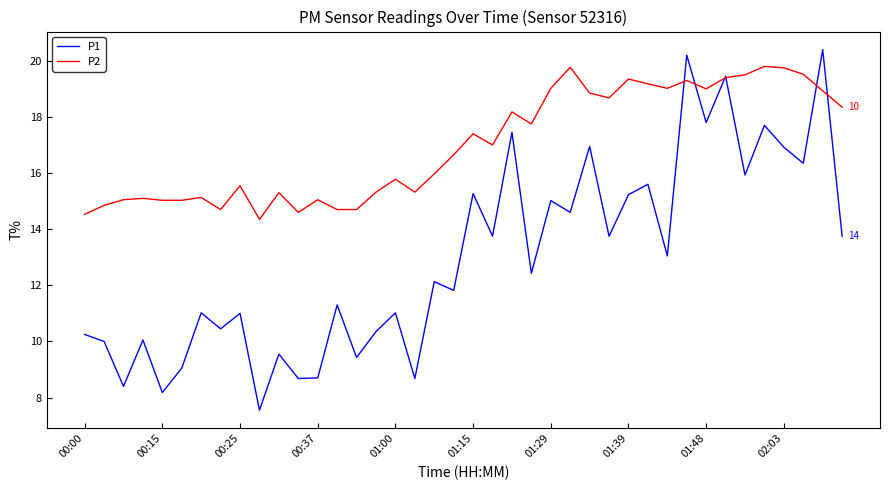

Is this an area chart (filled region under the line)?

No